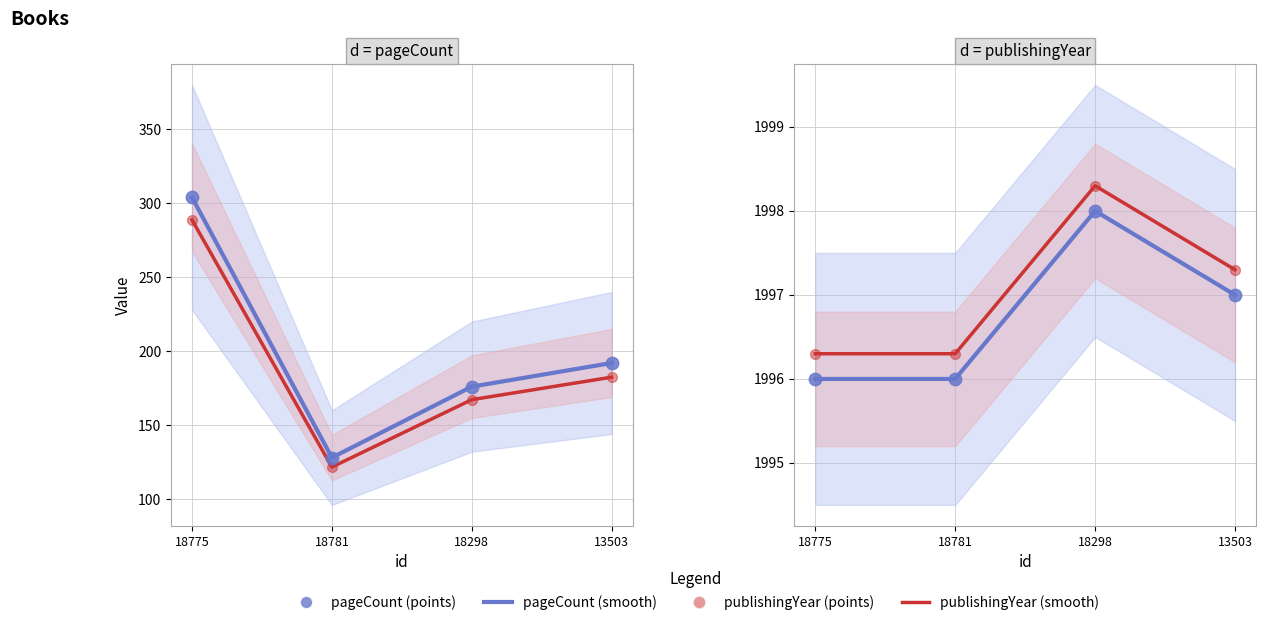

Which series reaches the minimum Y coordinate?

pageCount